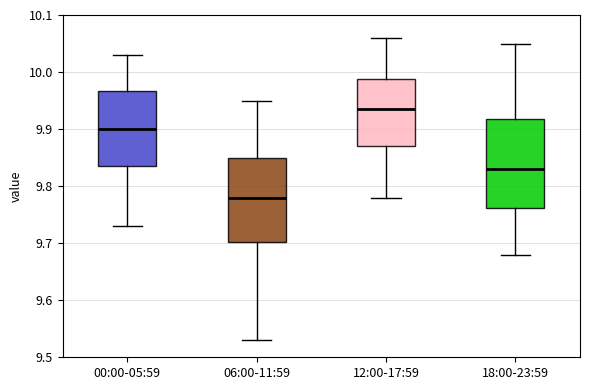

Which box has the highest median line?

12:00-17:59